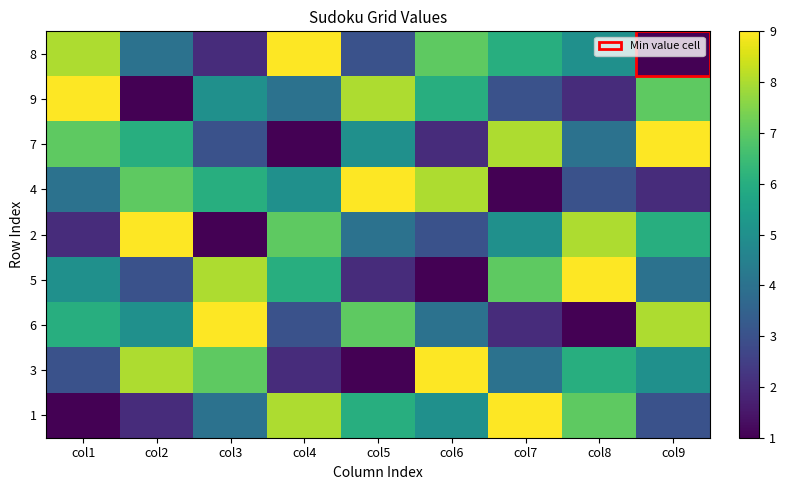

At which category is the sum across all series the highest?

col1